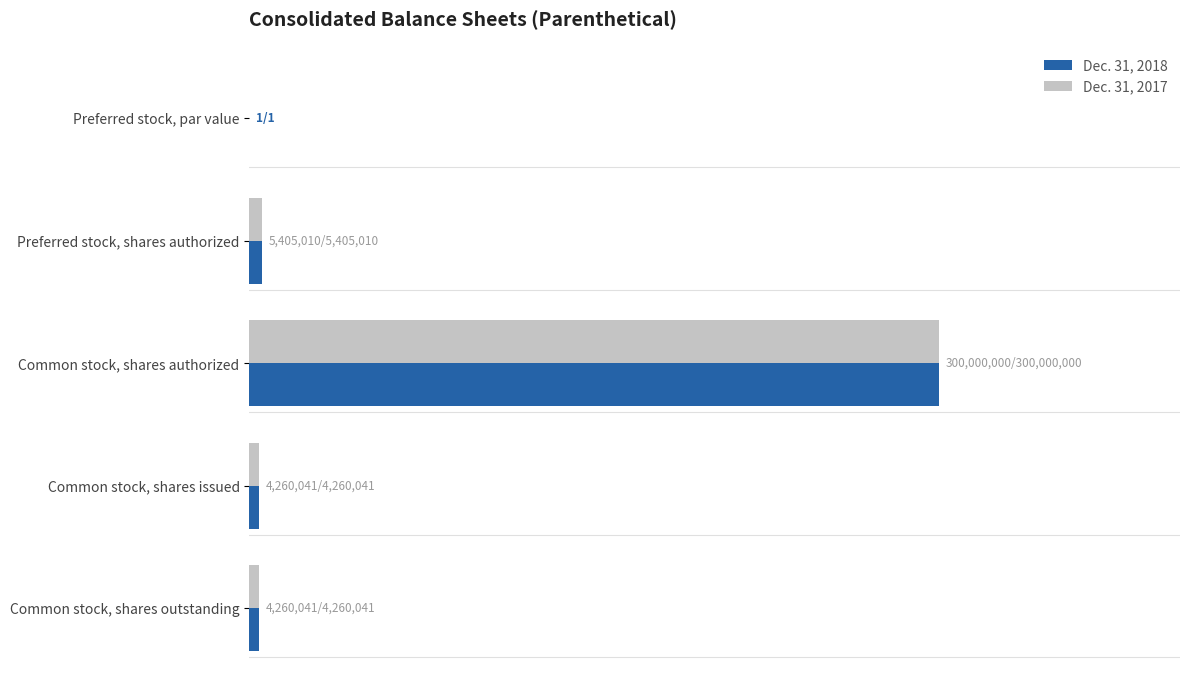

At which category is the sum across all series the highest?

Common stock, shares authorized